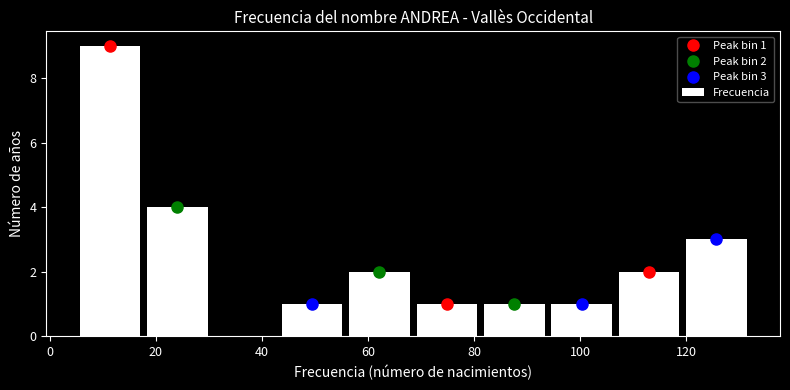

Over which range of the x-axis is the bar tallest?

6 to 18